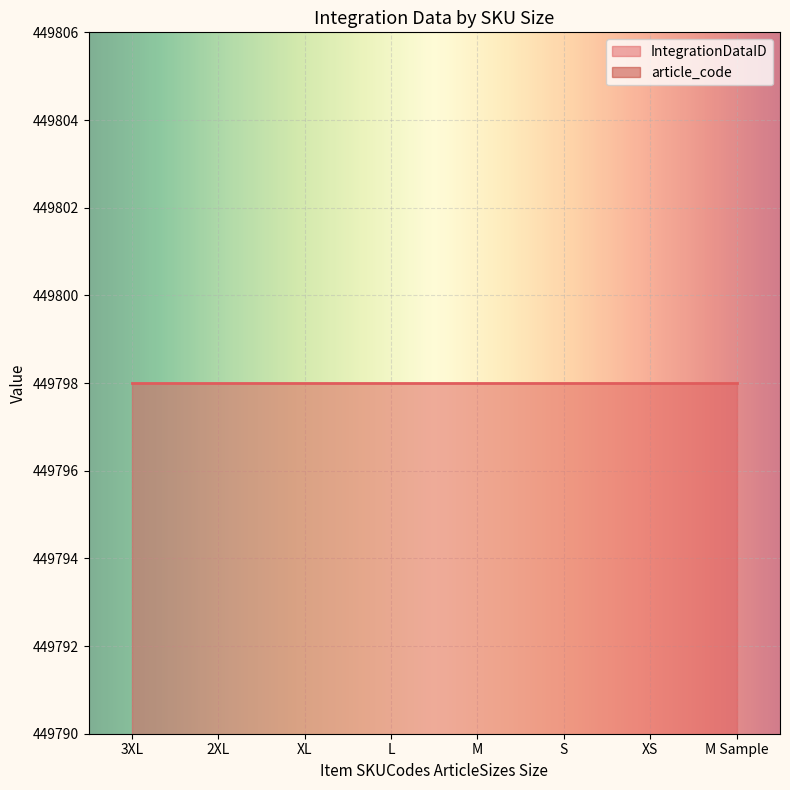

At how many categories does at least one series exceed 258148?

8